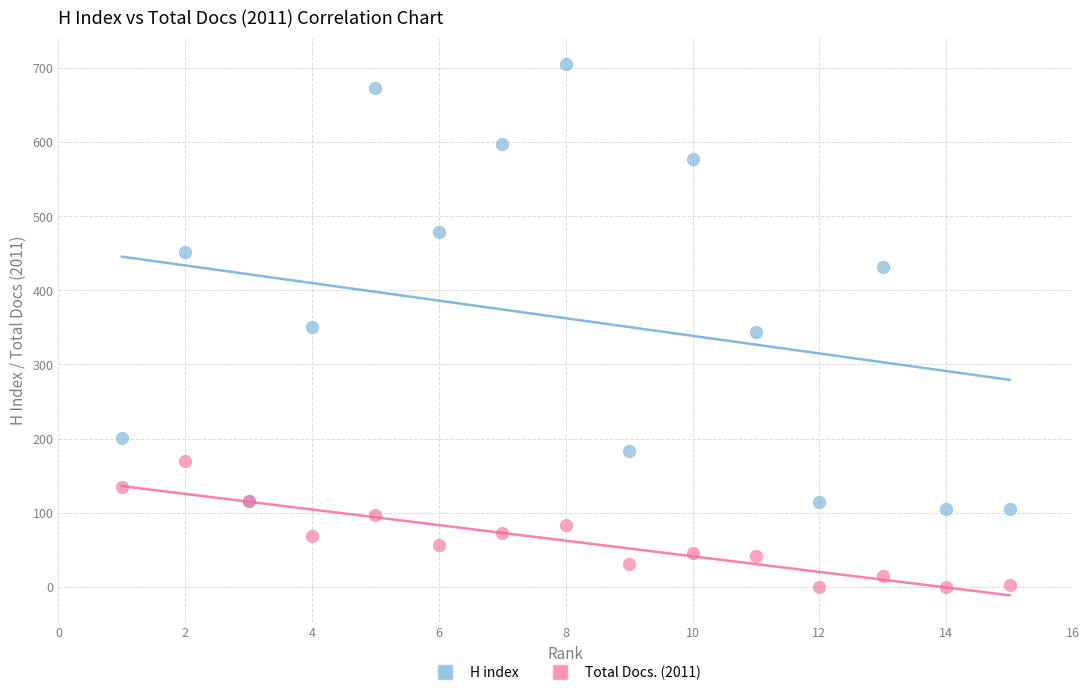

Which series reaches the minimum Y coordinate?

Total Docs. (2011)